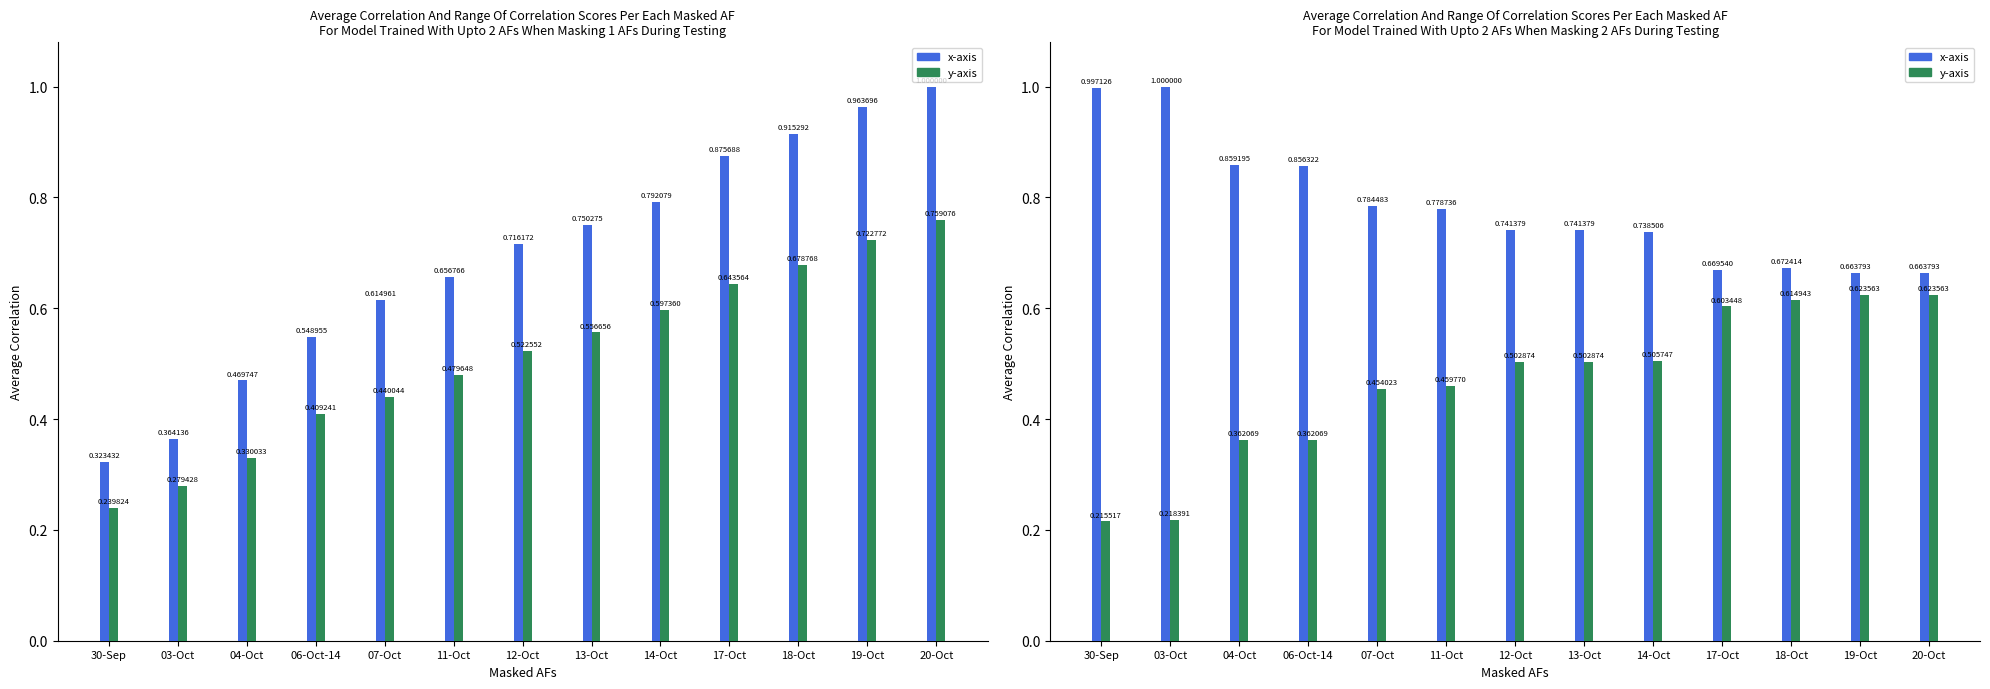

What is the value of the y-axis bar at the 4th from the left?

0.4